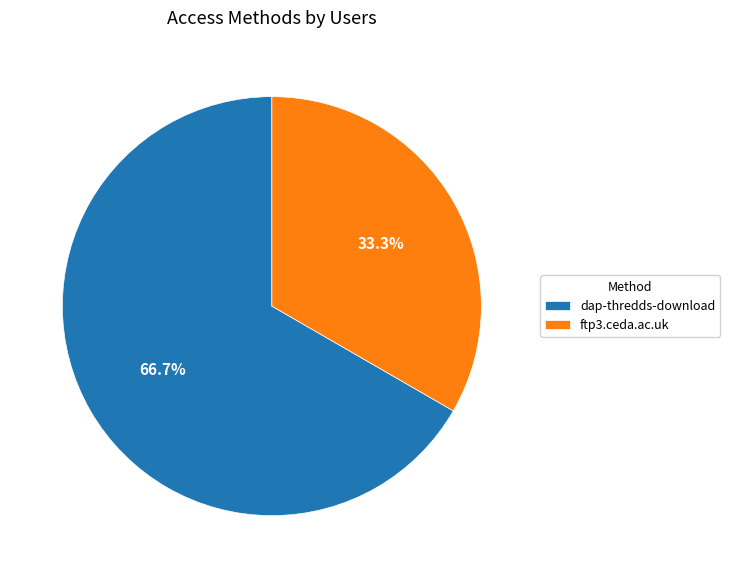

What percentage is NOT represented by ftp3.ceda.ac.uk?

66.7%